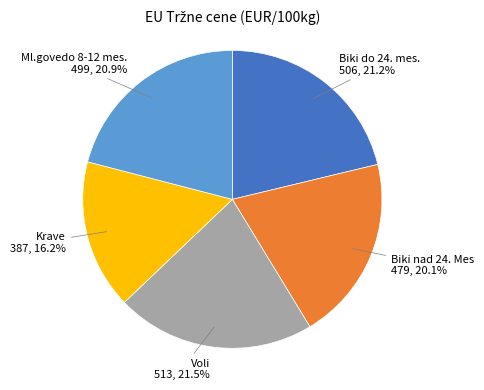

To the nearest percent, what is the average slice percentage?

20%